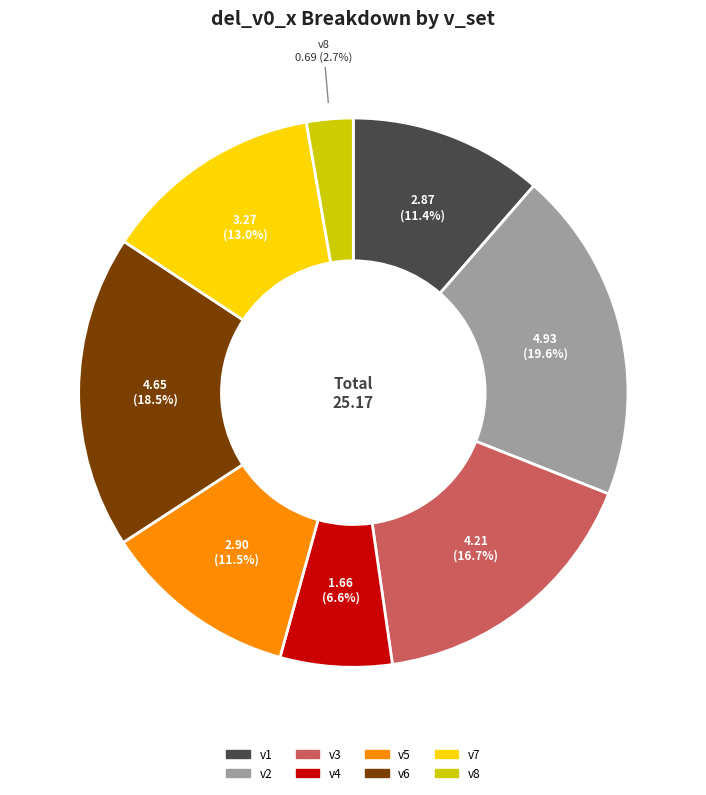

How many segments does this pie chart have?

8